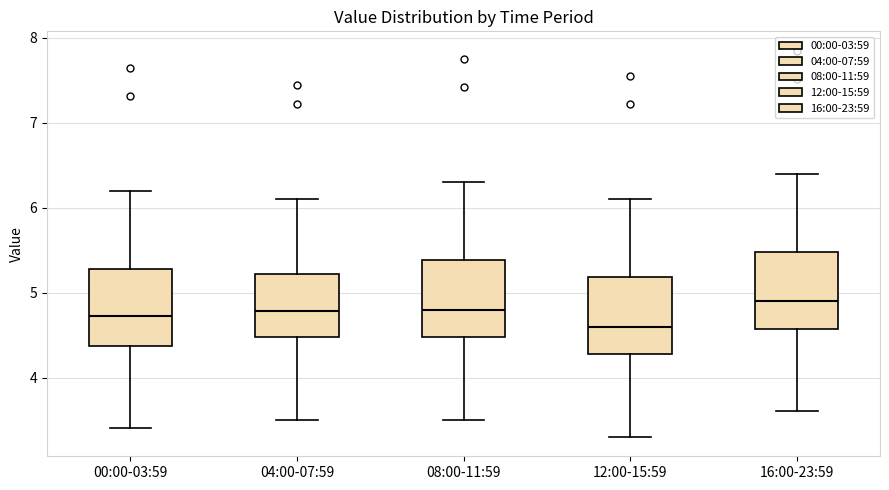

Where does the lower whisker of the box for 04:00-07:59 end on the y-axis? The values are not printed on the chart, so give them approximately, as read against the axis.

3.5